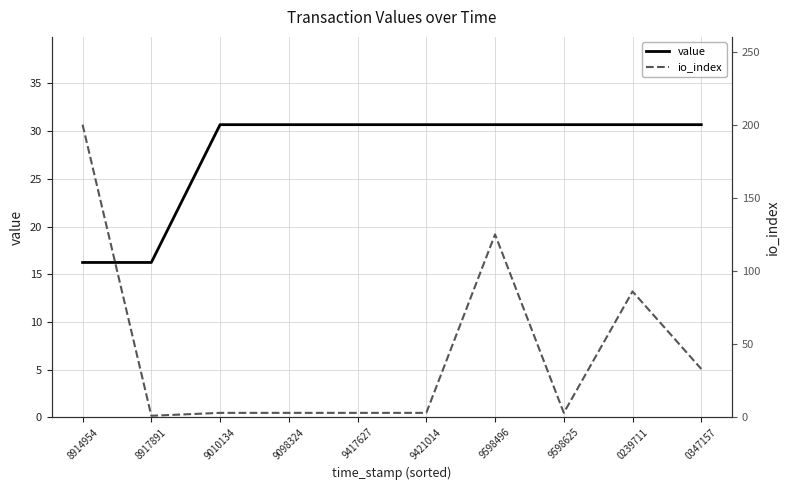

List the series in order of their peak value, lowest first.

value, io_index